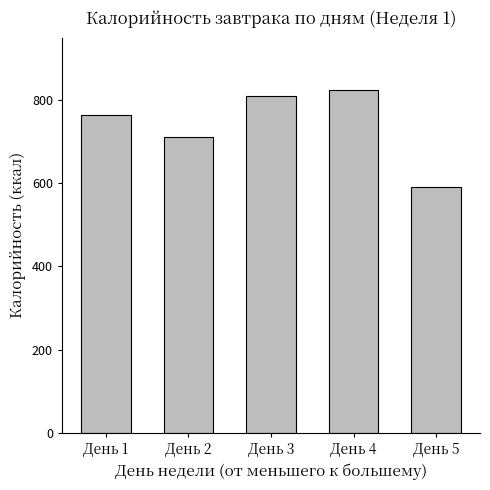

What is the approximate value at День 2?

711.0